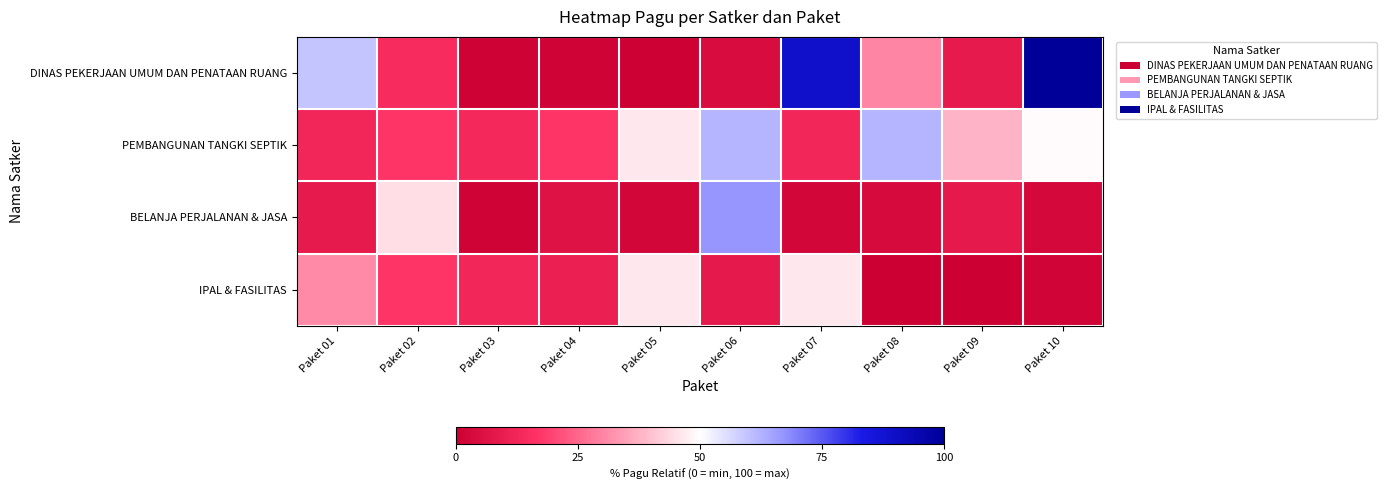

Reading left to right, list all the values displayed in this chart.

DINAS PEKERJAAN UMUM DAN PENATAAN RUANG: Paket 01=59.6	Paket 02=14.4	Paket 03=0.9	Paket 04=1.4	Paket 05=0.4	Paket 06=4.2	Paket 07=89.0	Paket 08=30.3	Paket 09=8.9	Paket 10=100.0
PEMBANGUNAN TANGKI SEPTIK: Paket 01=12.7	Paket 02=16.9	Paket 03=13.5	Paket 04=16.9	Paket 05=46.4	Paket 06=61.9	Paket 07=12.7	Paket 08=61.9	Paket 09=37.8	Paket 10=49.5
BELANJA PERJALANAN & JASA: Paket 01=8.8	Paket 02=44.8	Paket 03=1.4	Paket 04=6.1	Paket 05=2.0	Paket 06=67.0	Paket 07=2.1	Paket 08=3.7	Paket 09=8.6	Paket 10=3.0
IPAL & FASILITAS: Paket 01=31.0	Paket 02=16.9	Paket 03=12.7	Paket 04=10.3	Paket 05=46.4	Paket 06=8.4	Paket 07=46.4	Paket 08=0.3	Paket 09=0.2	Paket 10=1.7